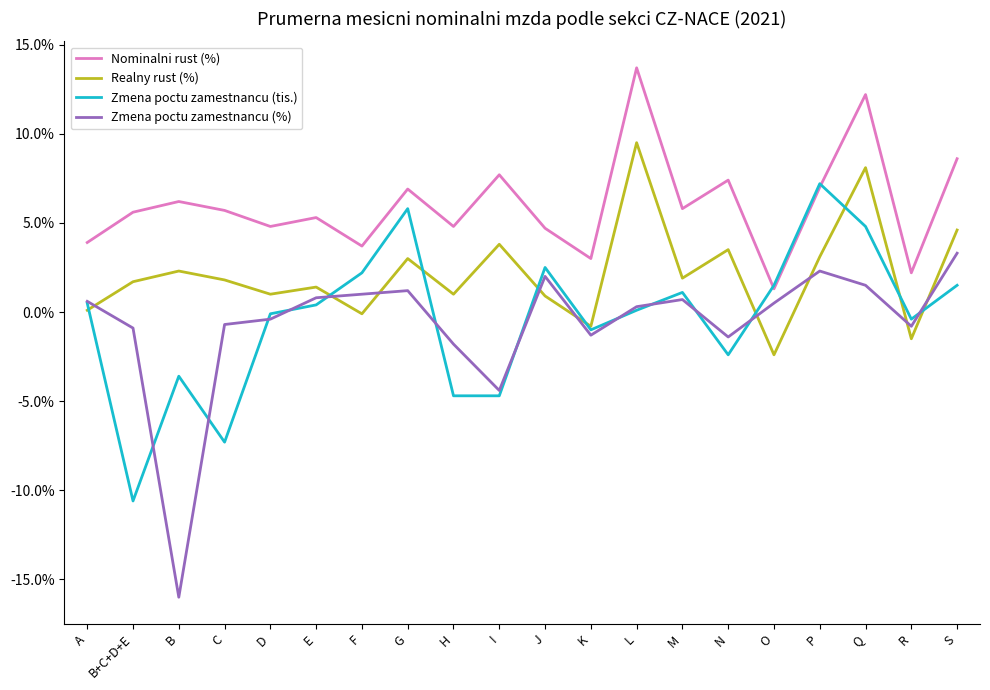

Between I and S, which series saw the biggest shift?

Zmena poctu zamestnancu (%)